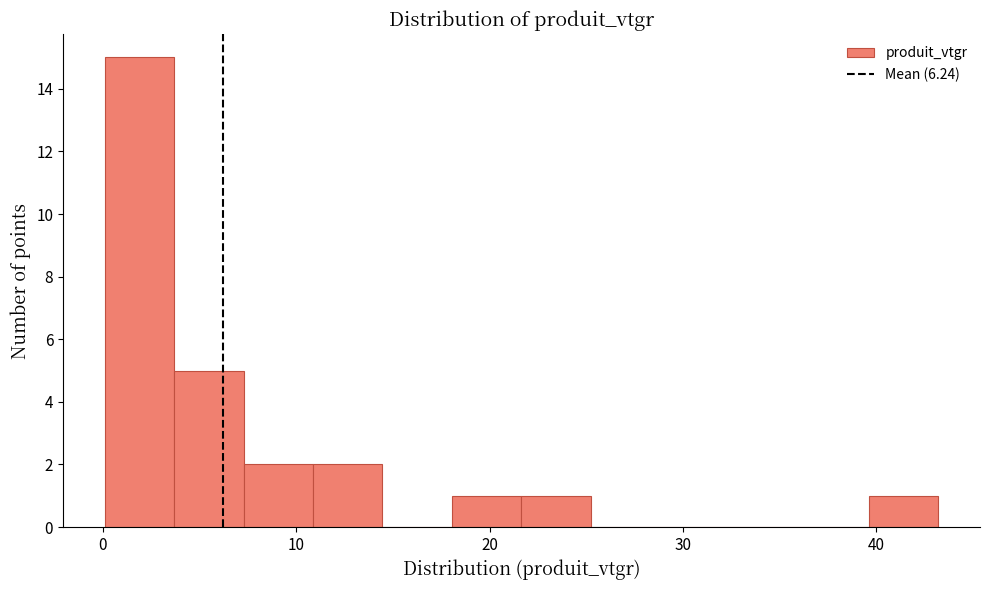

Around what value on the x-axis is the tallest bar? Give the approximate position of its centre, as read against the axis.

2